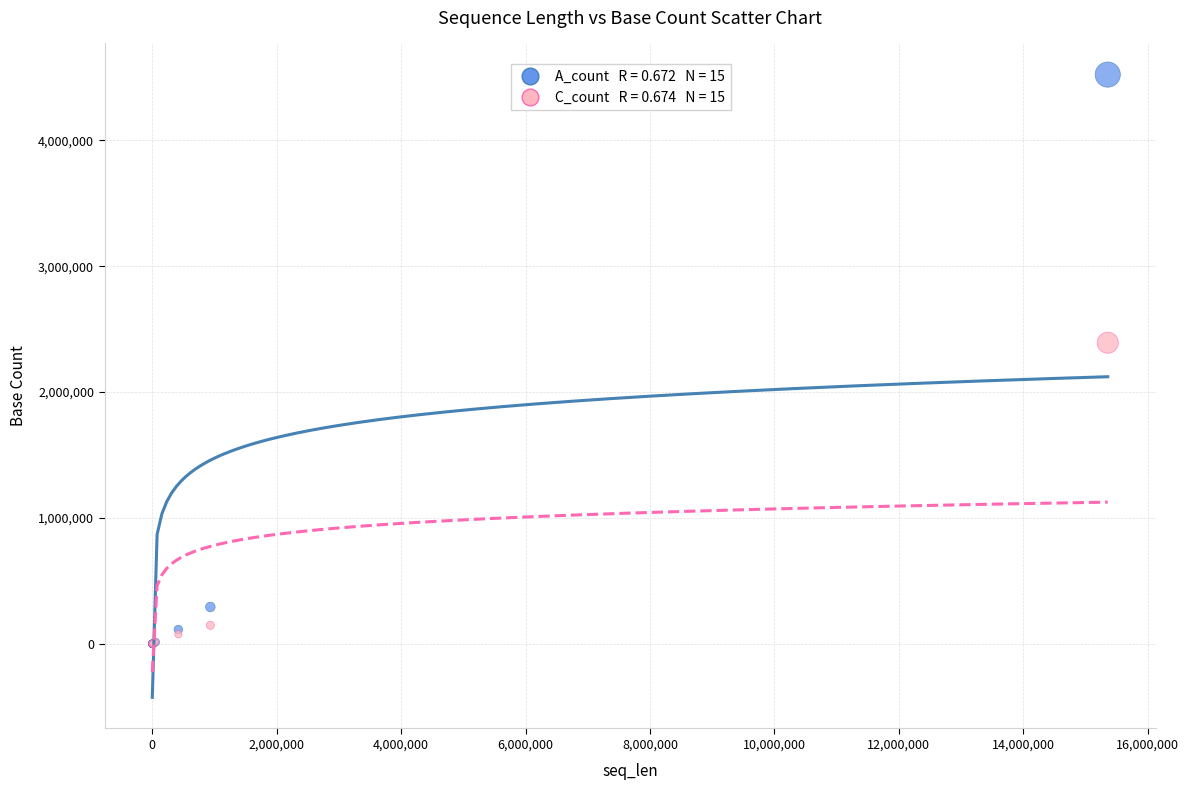

Across all series, what Y value is closest to 2260961?

2391857